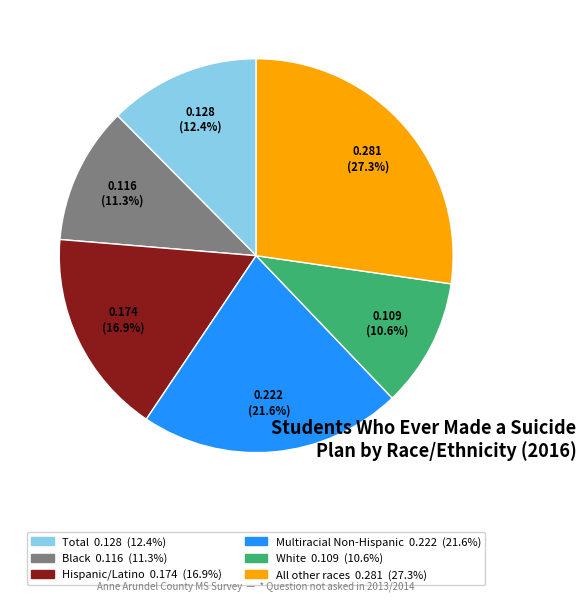

How many slices are in this pie chart?

6